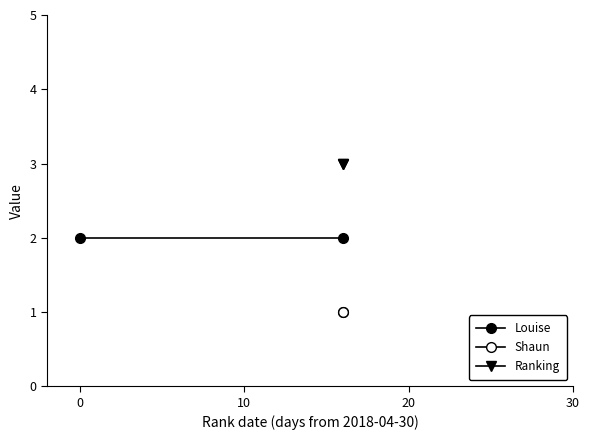

What are all the series names shown in the legend?

Louise, Shaun, Ranking